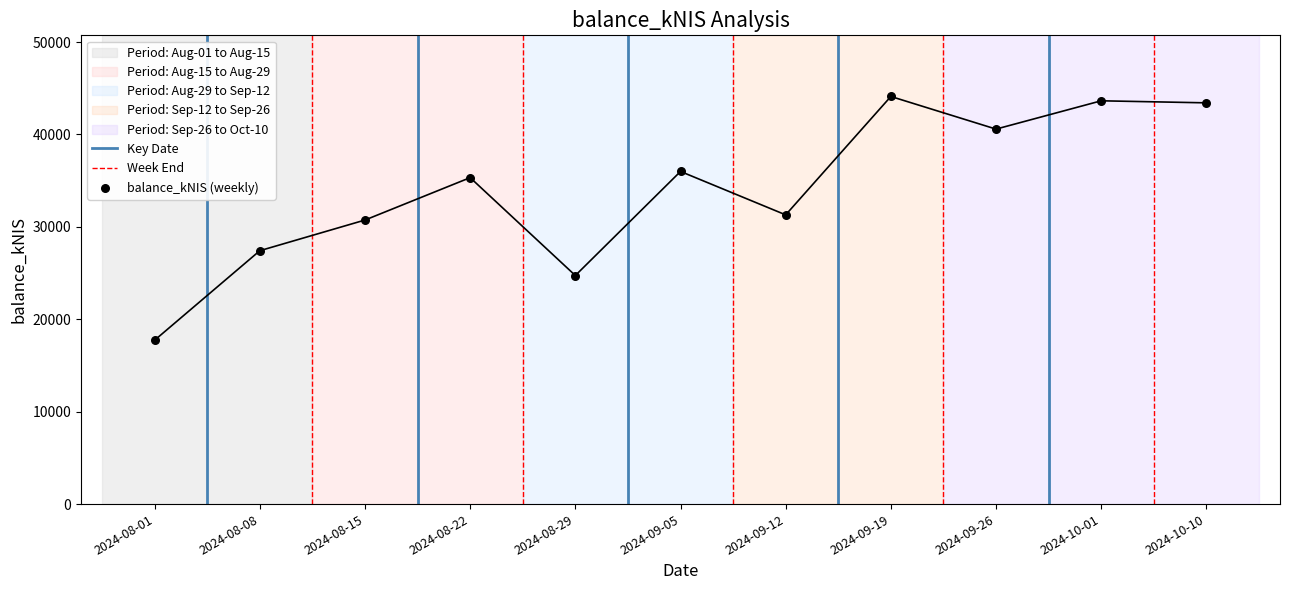

Approximately how many times larger is the value at 2024-08-29 compared to 2024-09-05?

0.7